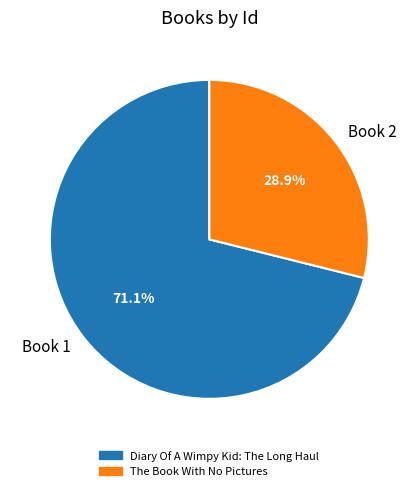

Does Book 1 represent more than half of the total?

Yes